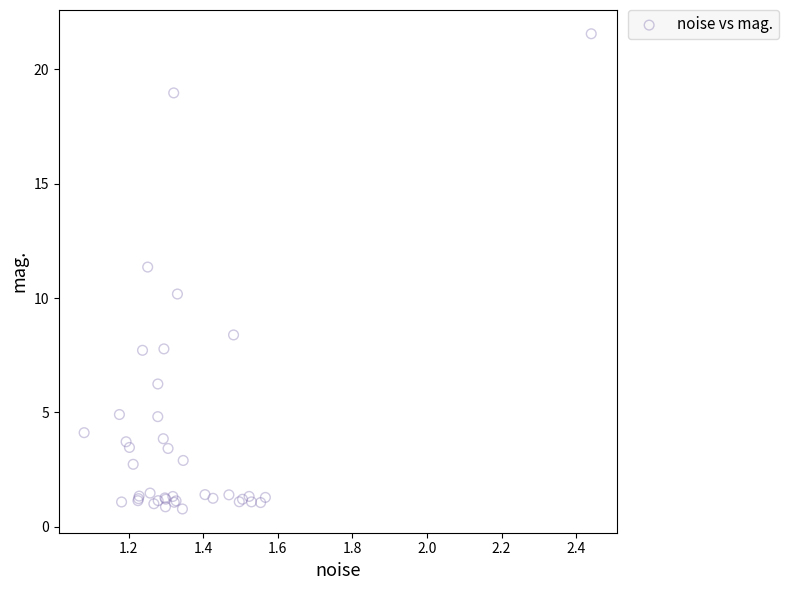

What Y value in the scatter plot is closest to 11?

11.4